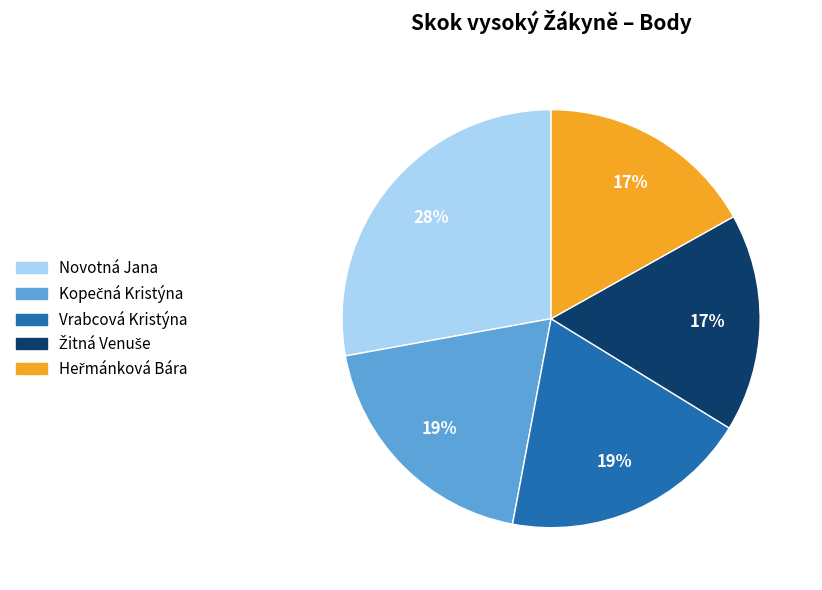

Is Novotná Jana the majority of the pie?

No